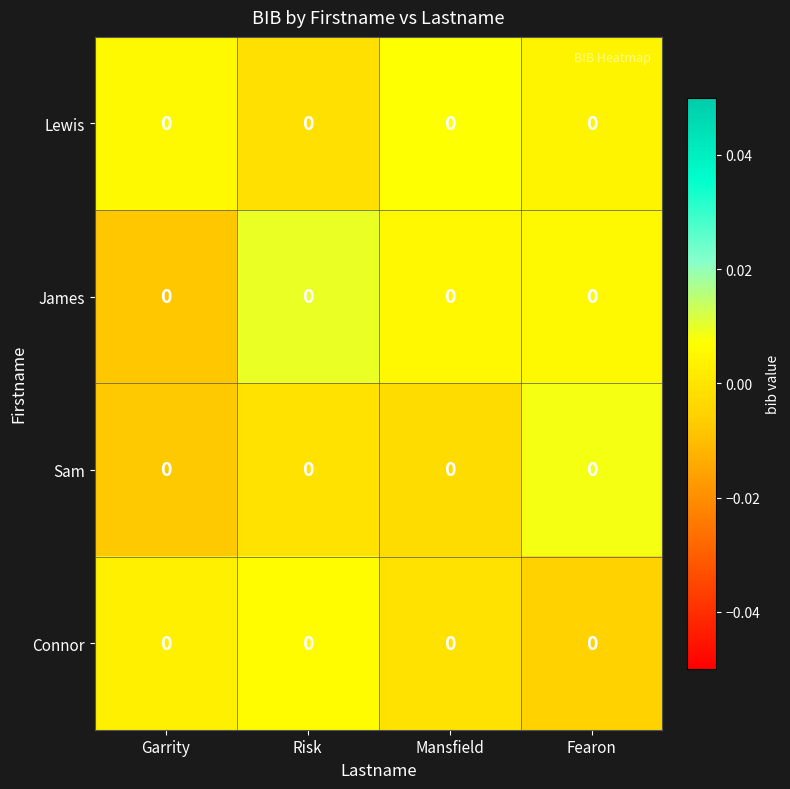

The James series shows 0.0 at Risk. True or false?

True